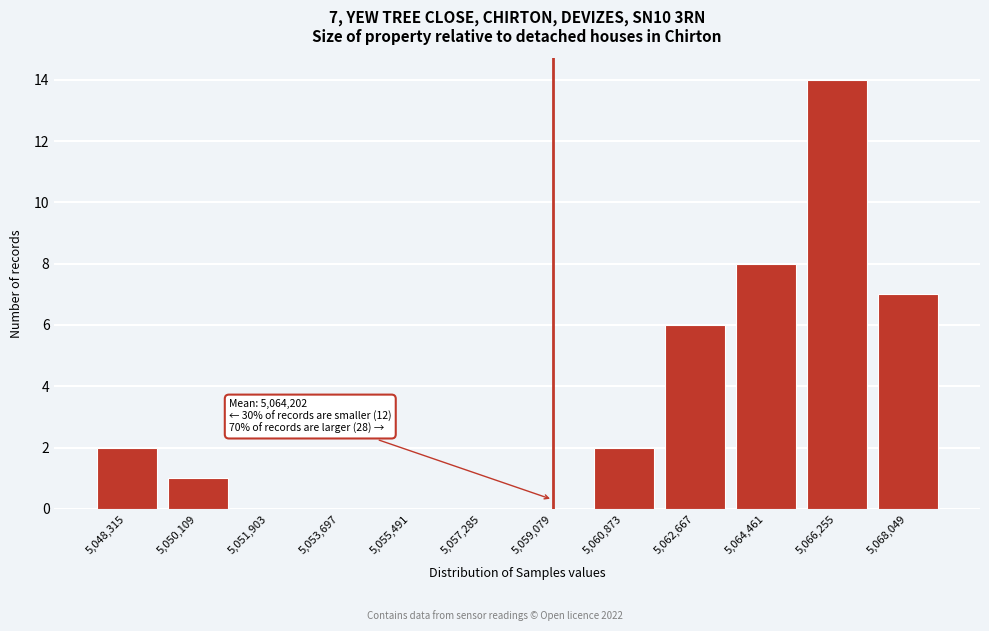

Which range on the x-axis has the tallest bar?

5065400 to 5067200